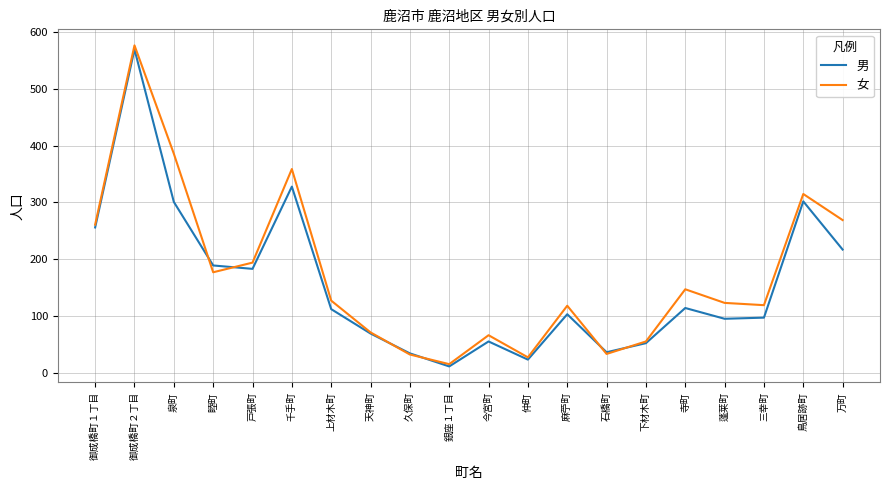

Which series has the largest total across all categories?

女